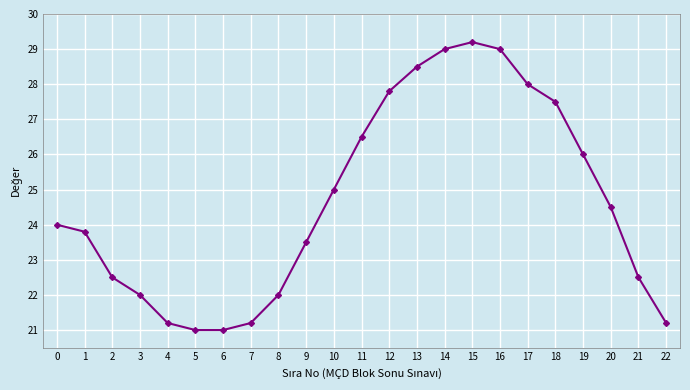

Rank the categories by value from lowest to highest.

5, 6, 4, 7, 22, 3, 8, 2, 21, 9, 1, 0, 20, 10, 19, 11, 18, 12, 17, 13, 14, 16, 15